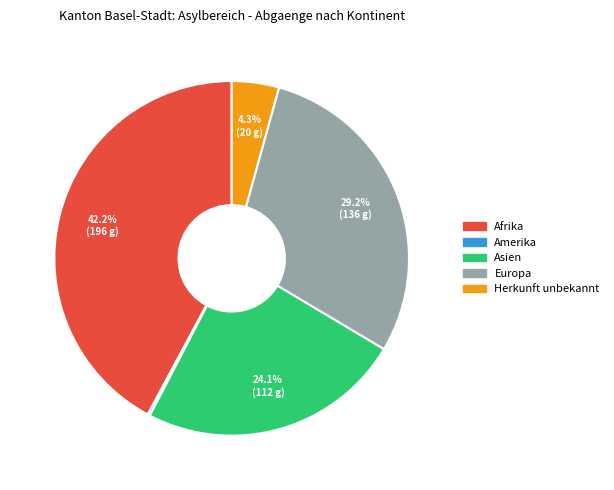

Is there a majority slice in this chart?

No